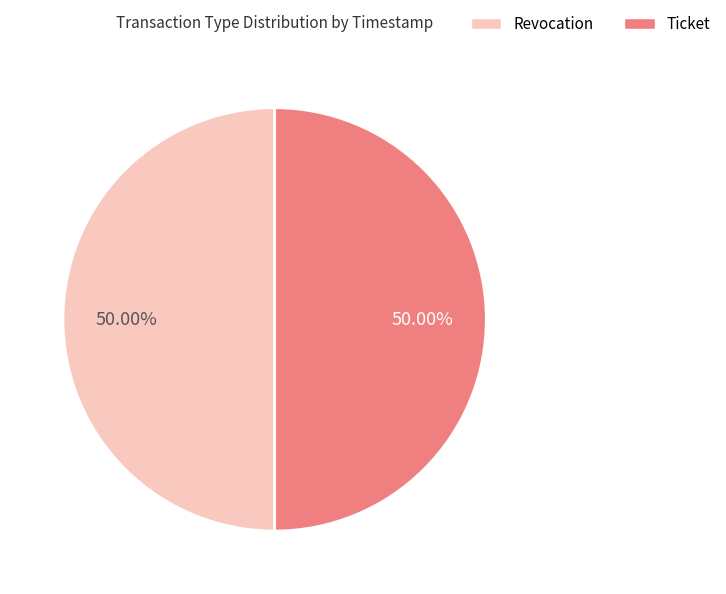

Do Revocation and Ticket together represent more than half of the pie?

Yes